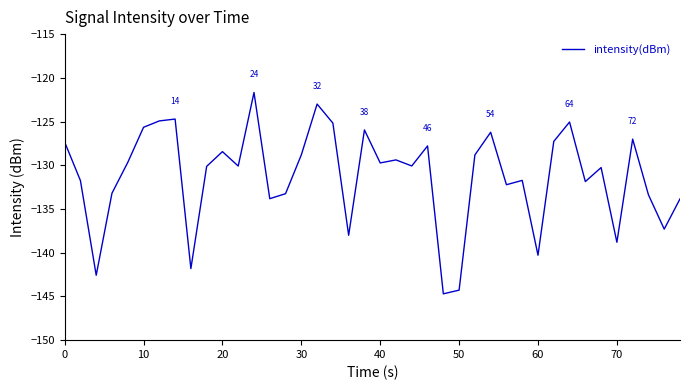

What is the minimum value shown in the chart?

-144.7